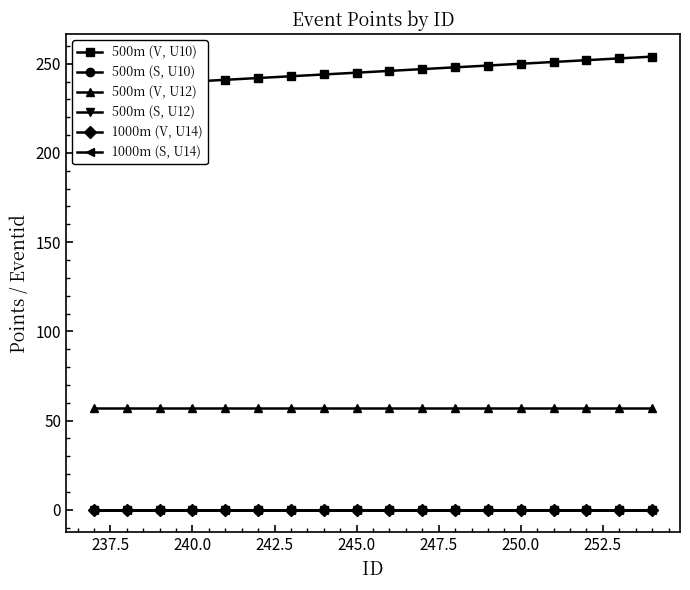

Rank the series at 240.0 from highest to lowest value.

500m (V, U10), 500m (V, U12), 500m (S, U10), 500m (S, U12), 1000m (V, U14), 1000m (S, U14)